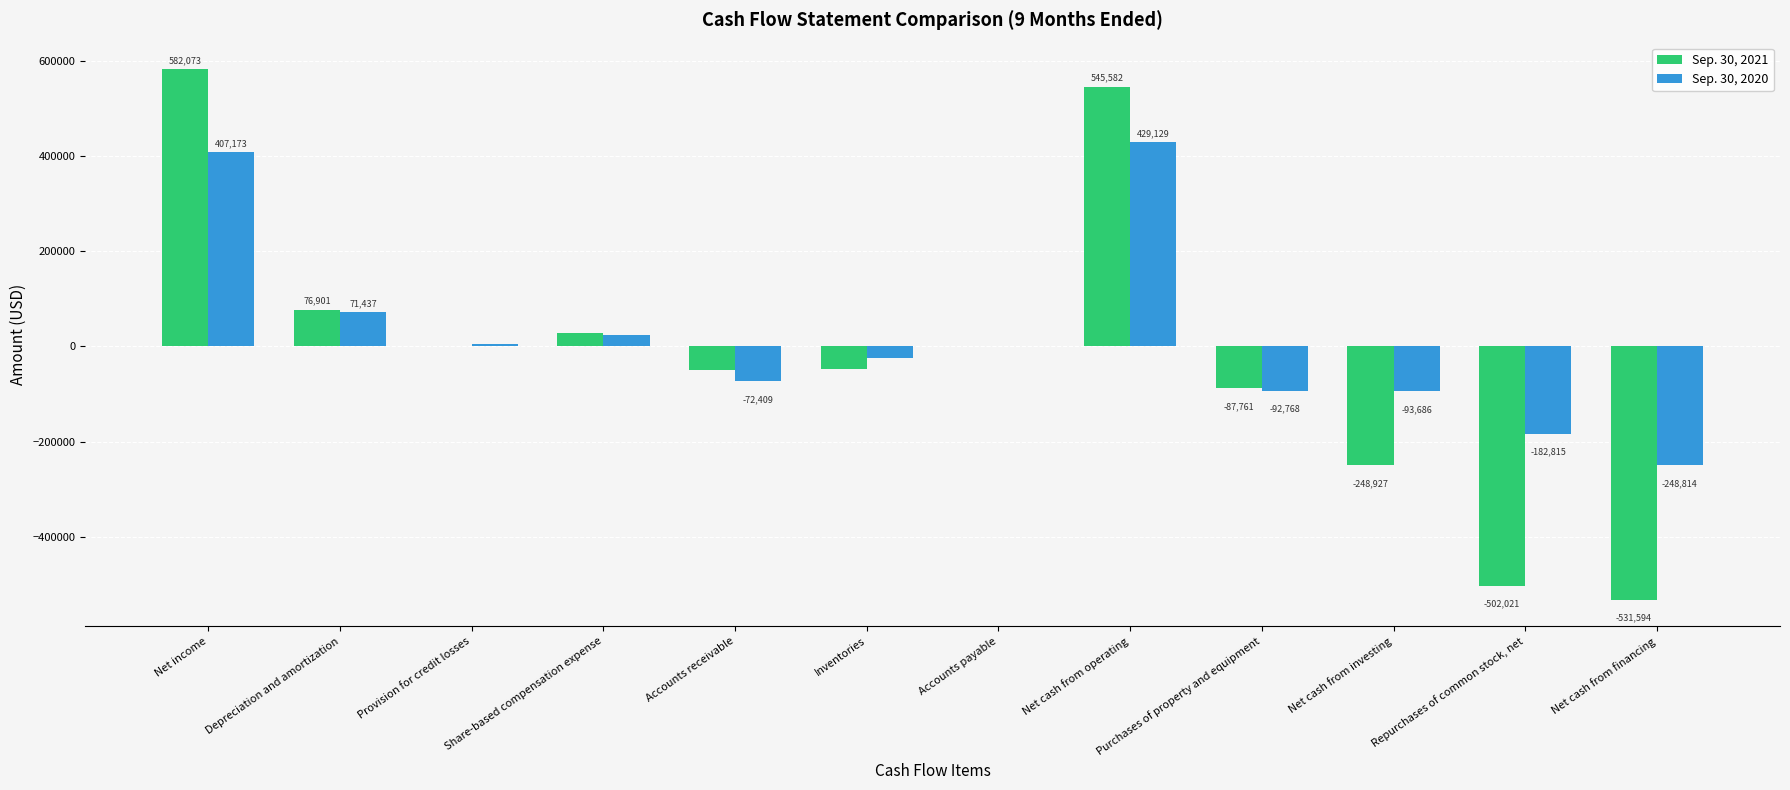

How many groups of bars are there?

12